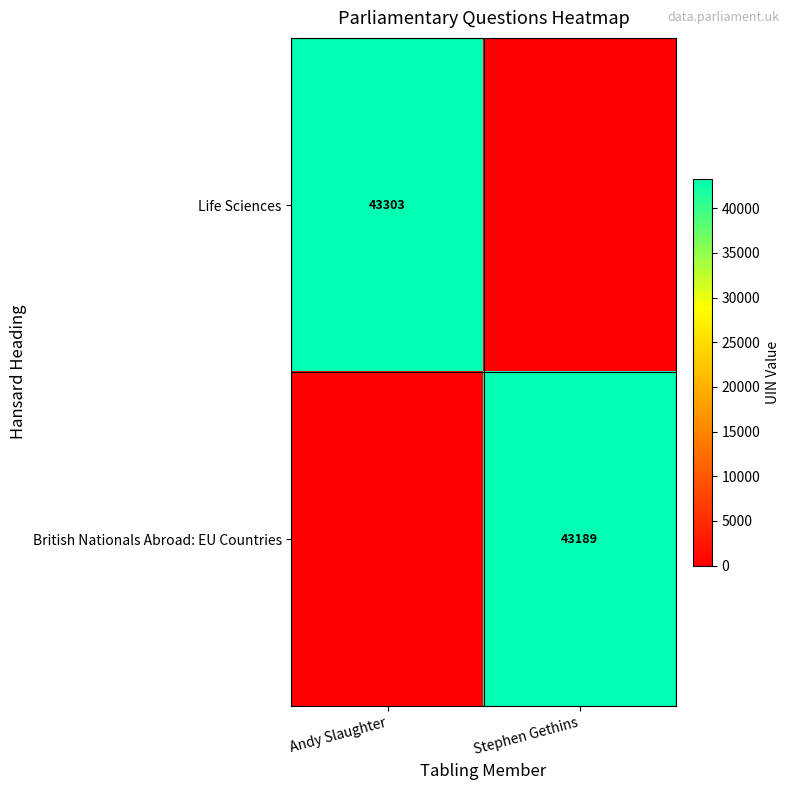

The Life Sciences series shows 19538 at Andy Slaughter. True or false?

False